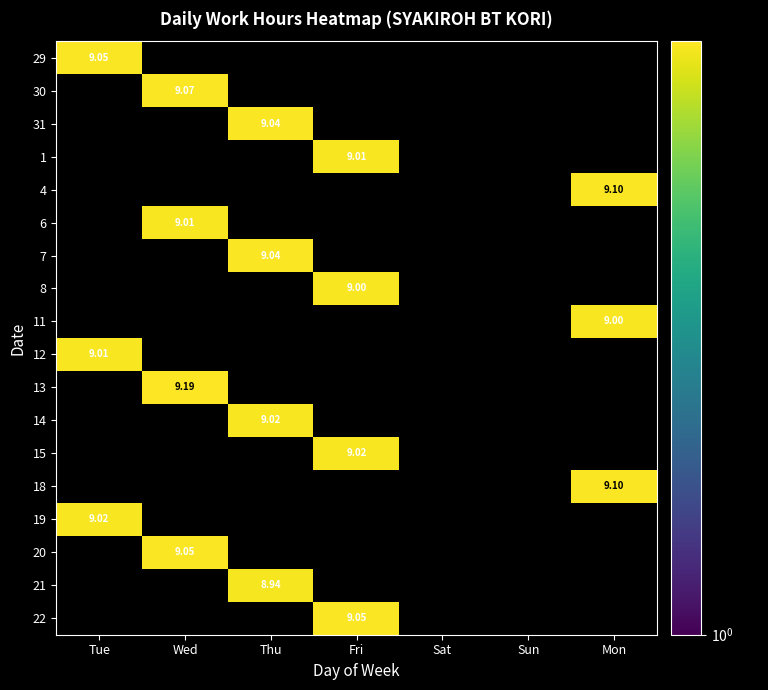

The 11 series shows 9.0 at Mon. True or false?

True